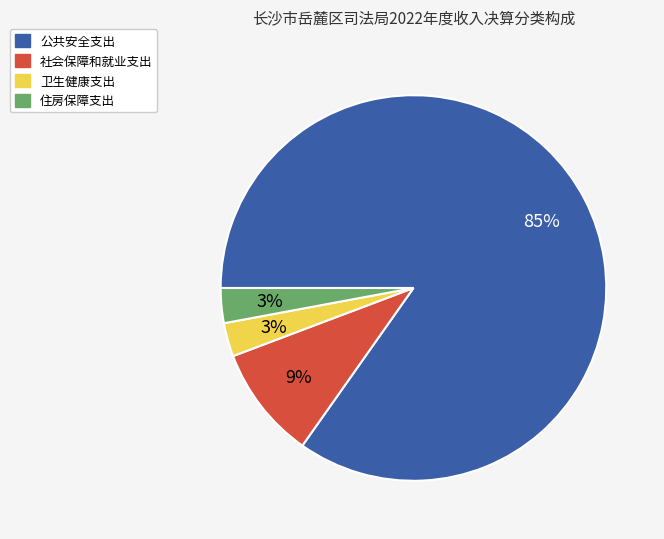

To the nearest percent, what portion does 住房保障支出 represent?

3%